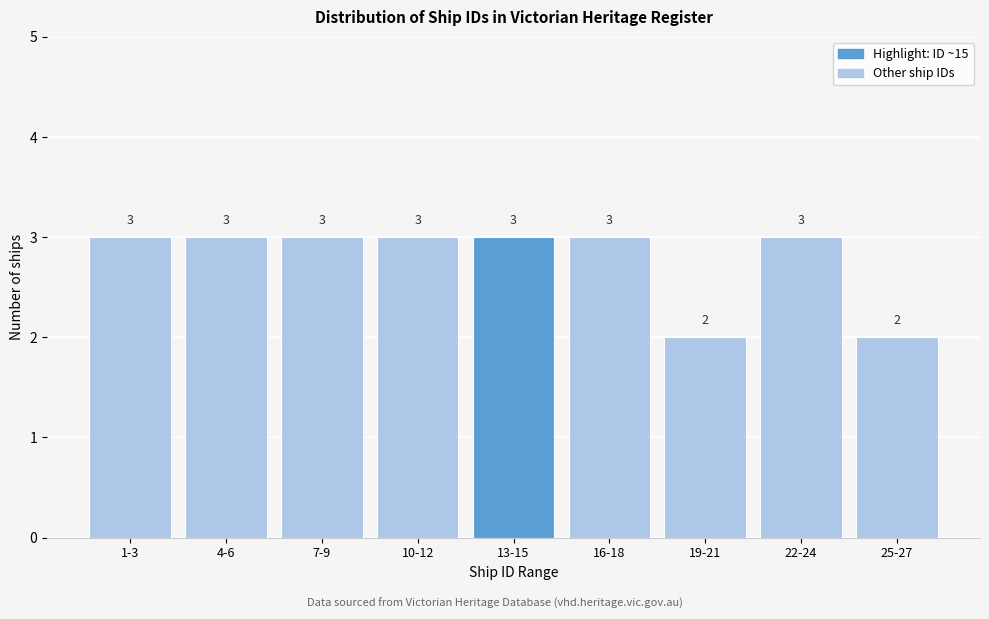

Reading right to left, transcribe all the data shown in this chart.

25-27=2	22-24=3	19-21=2	16-18=3	13-15=3	10-12=3	7-9=3	4-6=3	1-3=3